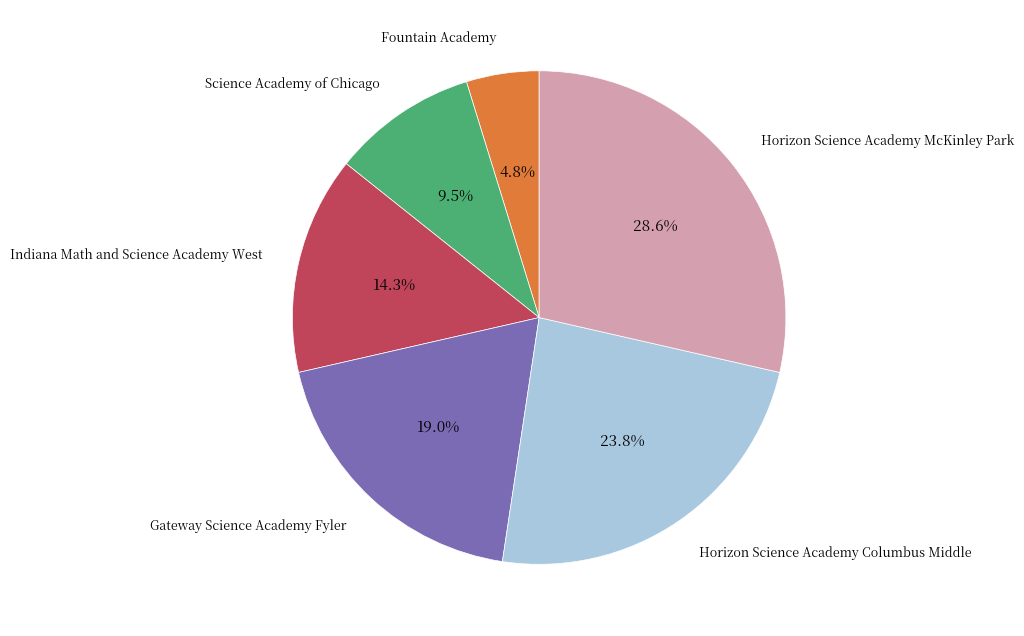

Is there a majority slice in this chart?

No